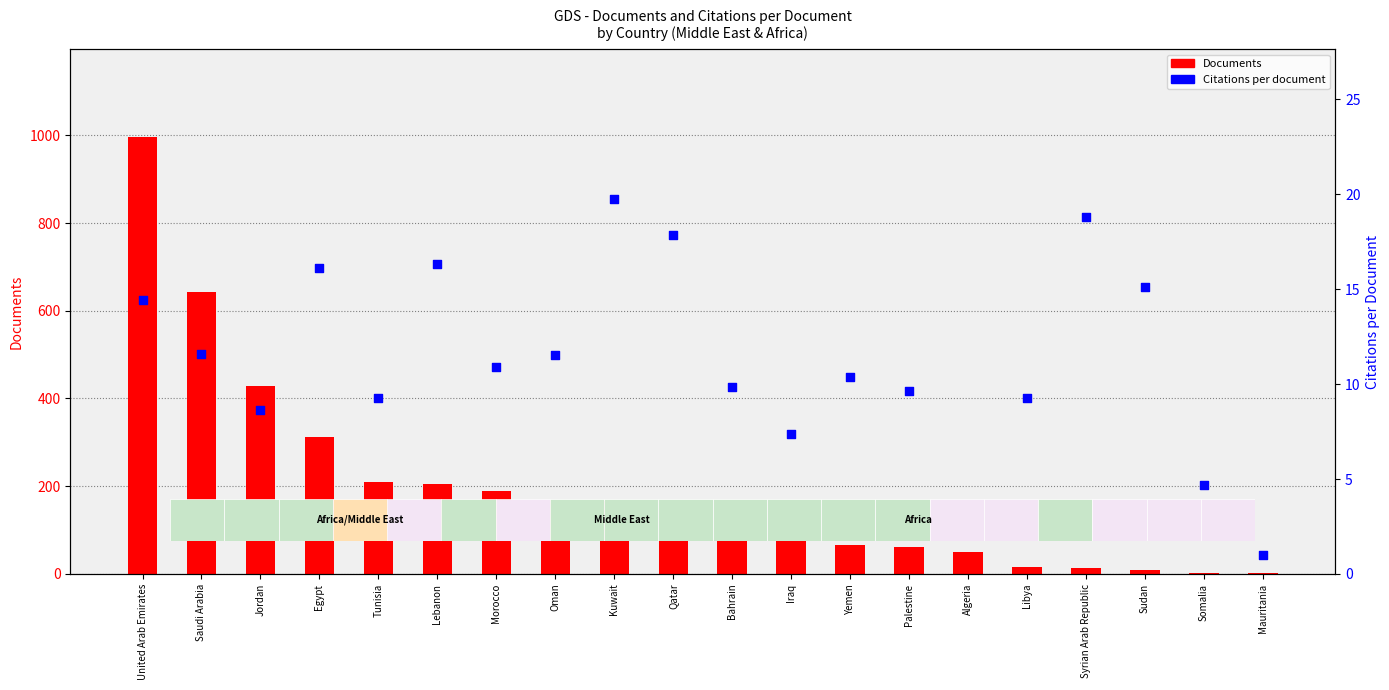

What is the total value across all series at Tunisia?

218.3